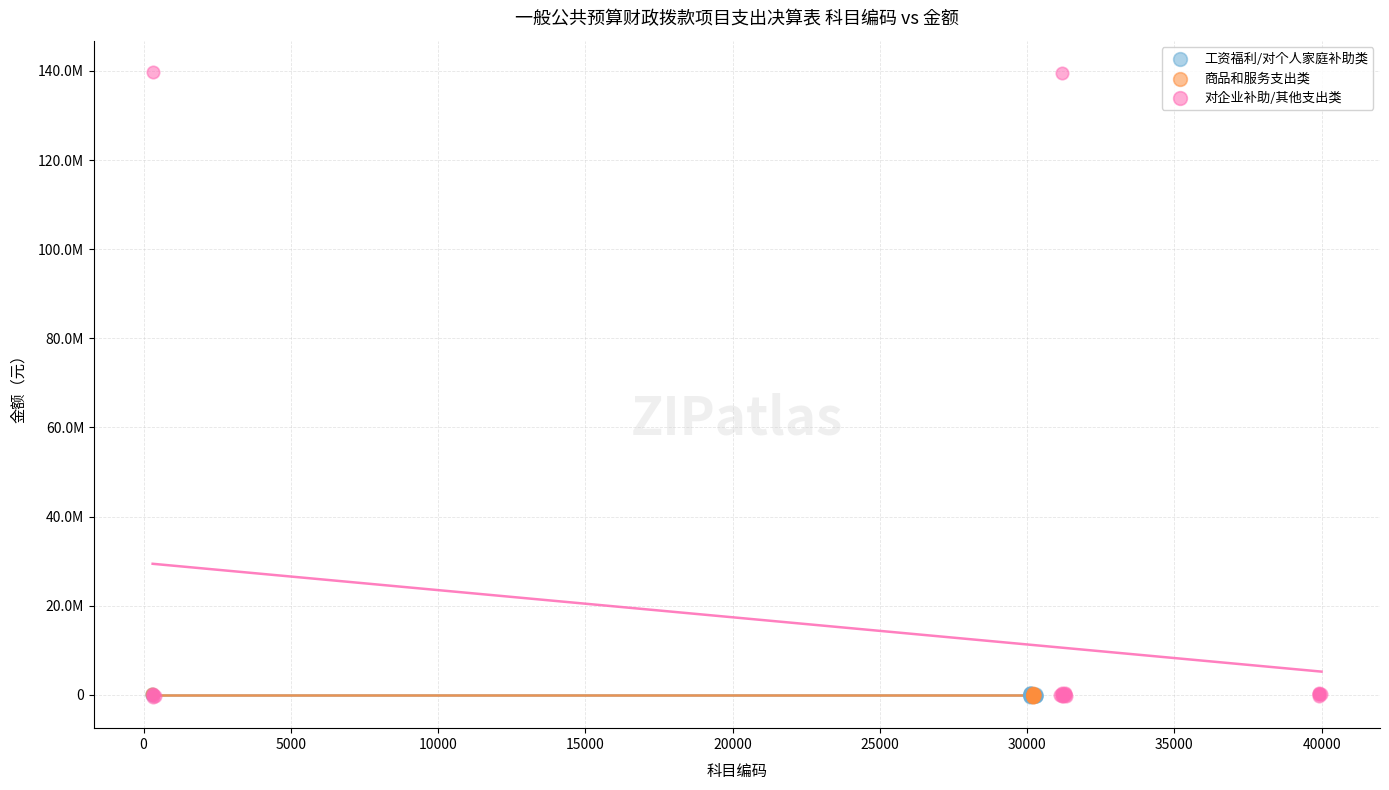

Which series has the largest Y range (max minus min)?

对企业补助/其他支出类